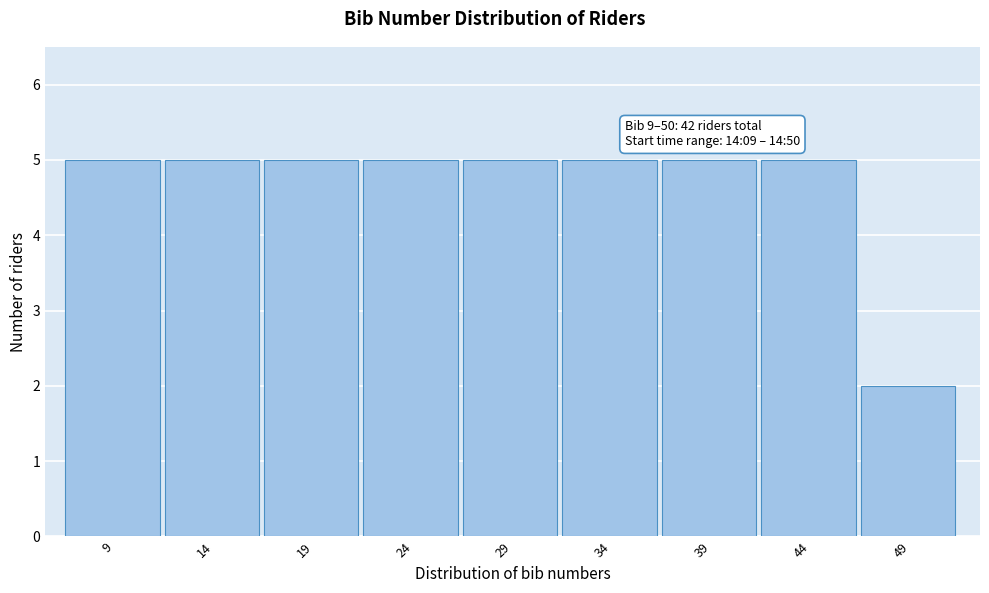

Reading left to right, what are all the values shown in this chart?

5	5	5	5	5	5	5	5	2